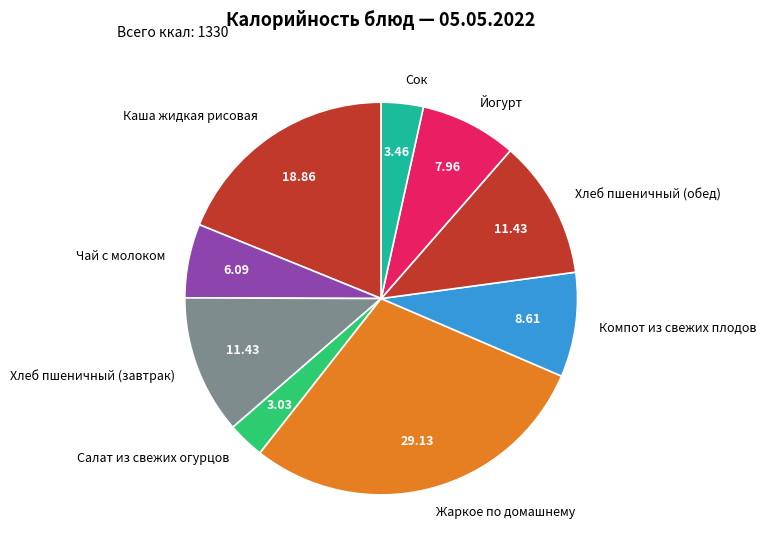

Does any single category account for the majority?

No